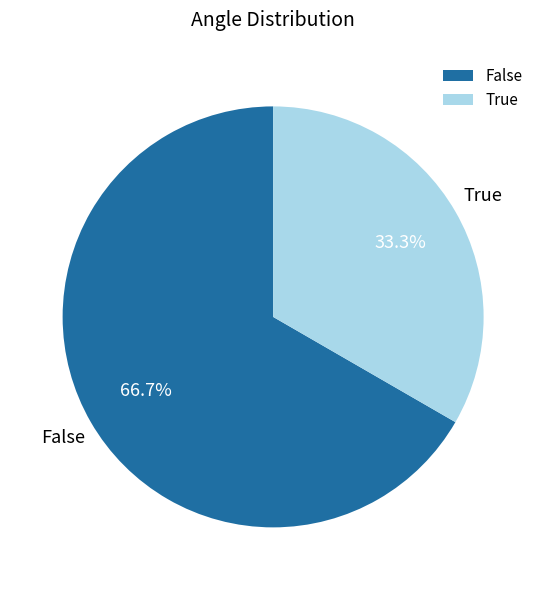

Rank the categories by value from lowest to highest.

True, False